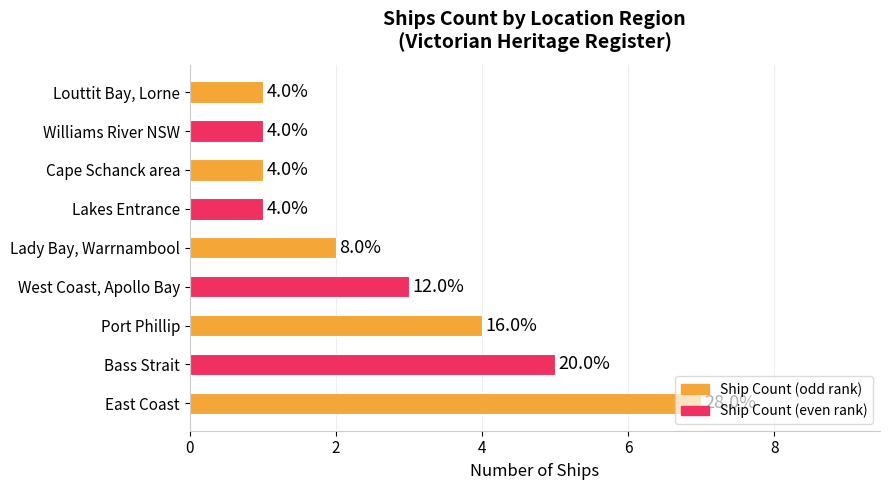

What is the maximum value shown in the chart?

7